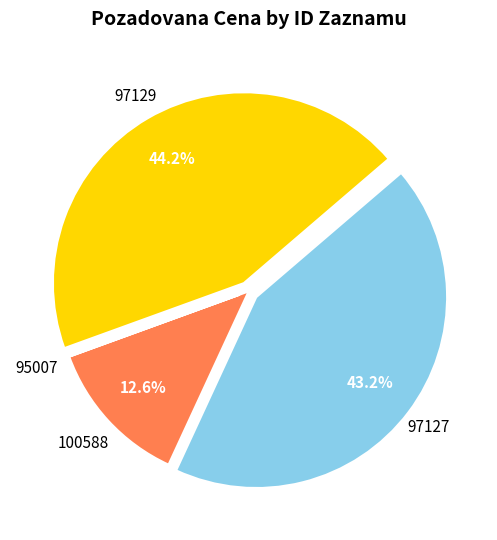

Is there a majority slice in this chart?

No